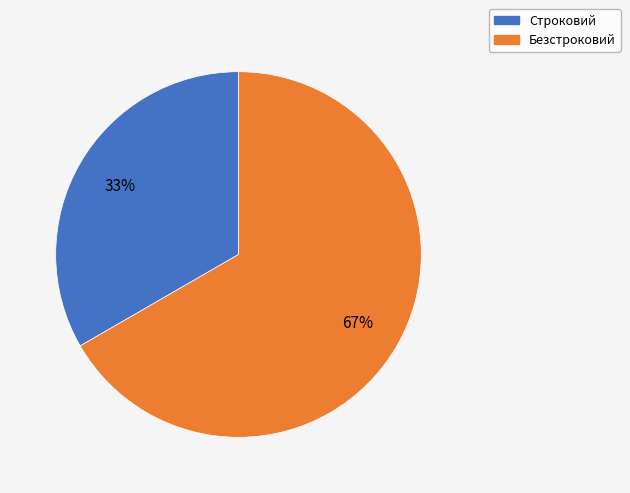

Count the number of slices in the pie.

2